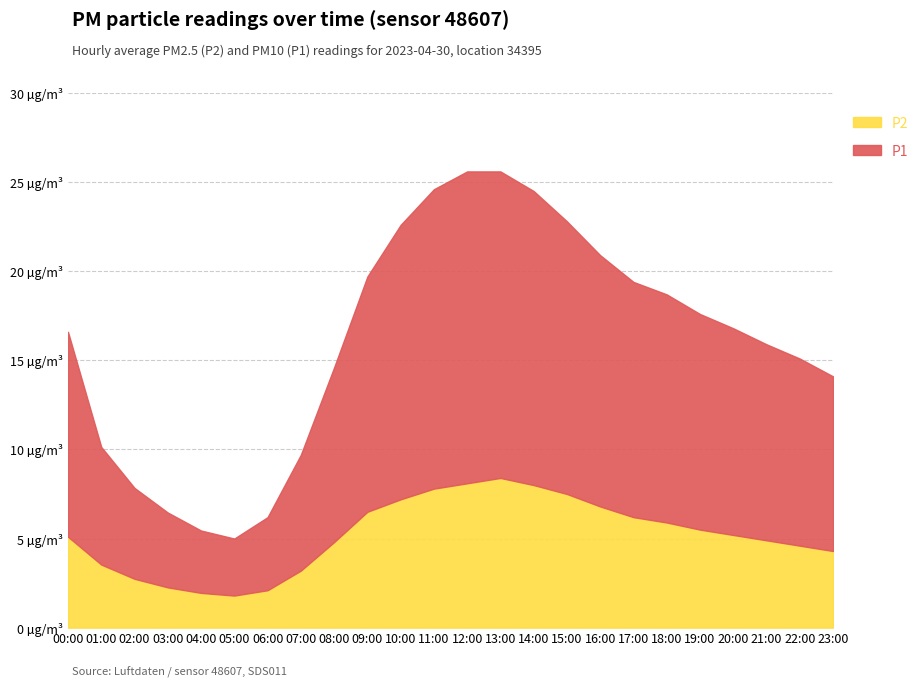

Between 12:00 and 18:00, which series saw the biggest shift?

P1